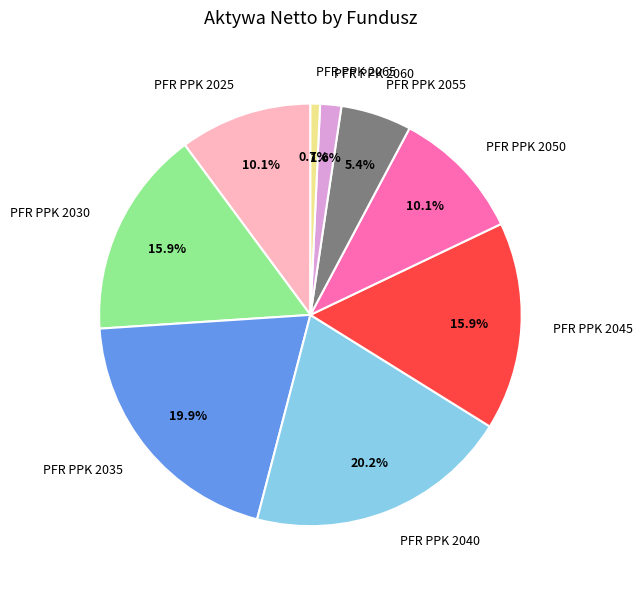

Does PFR PPK 2055 represent more than half of the total?

No